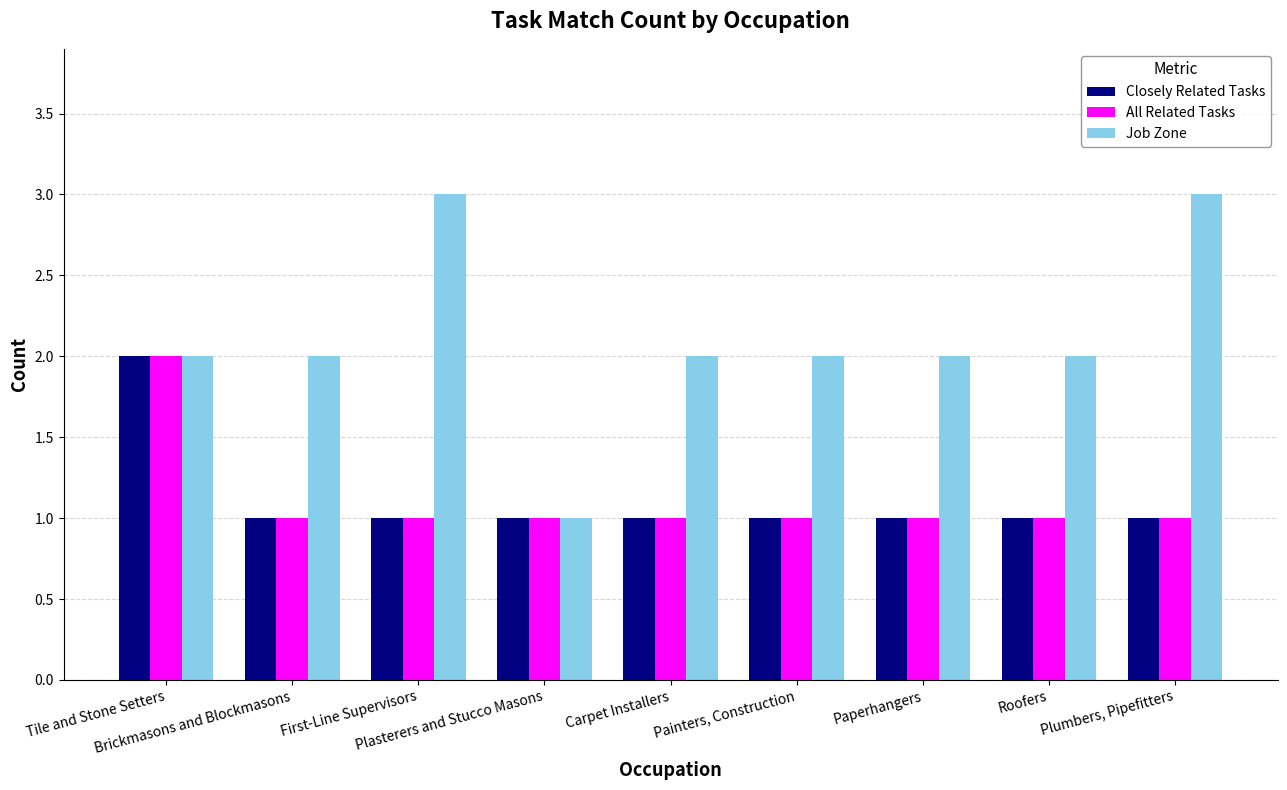

Which series has the largest total across all categories?

Job Zone